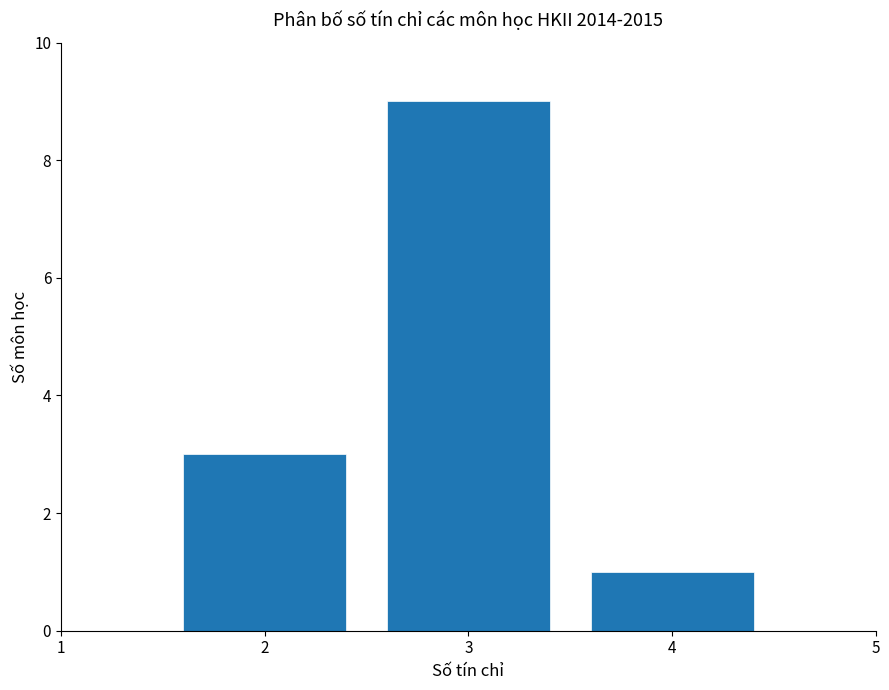

How tall is the bar that spans 1.5 to 2.5 on the x-axis? The values are not printed on the chart, so give them approximately, as read against the axis.

3